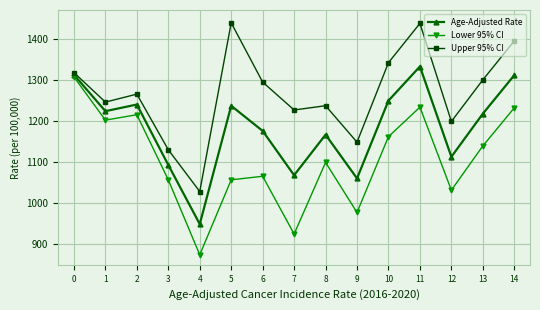

At which category is the sum across all series the highest?

11